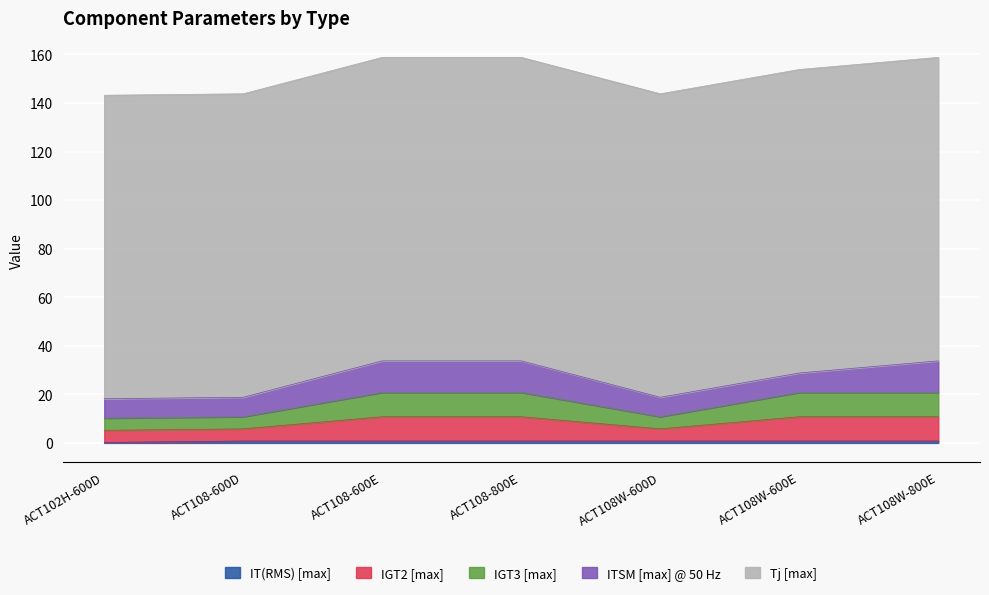

True or false: IGT3 [max] and IGT2 [max] intersect in this chart.

False